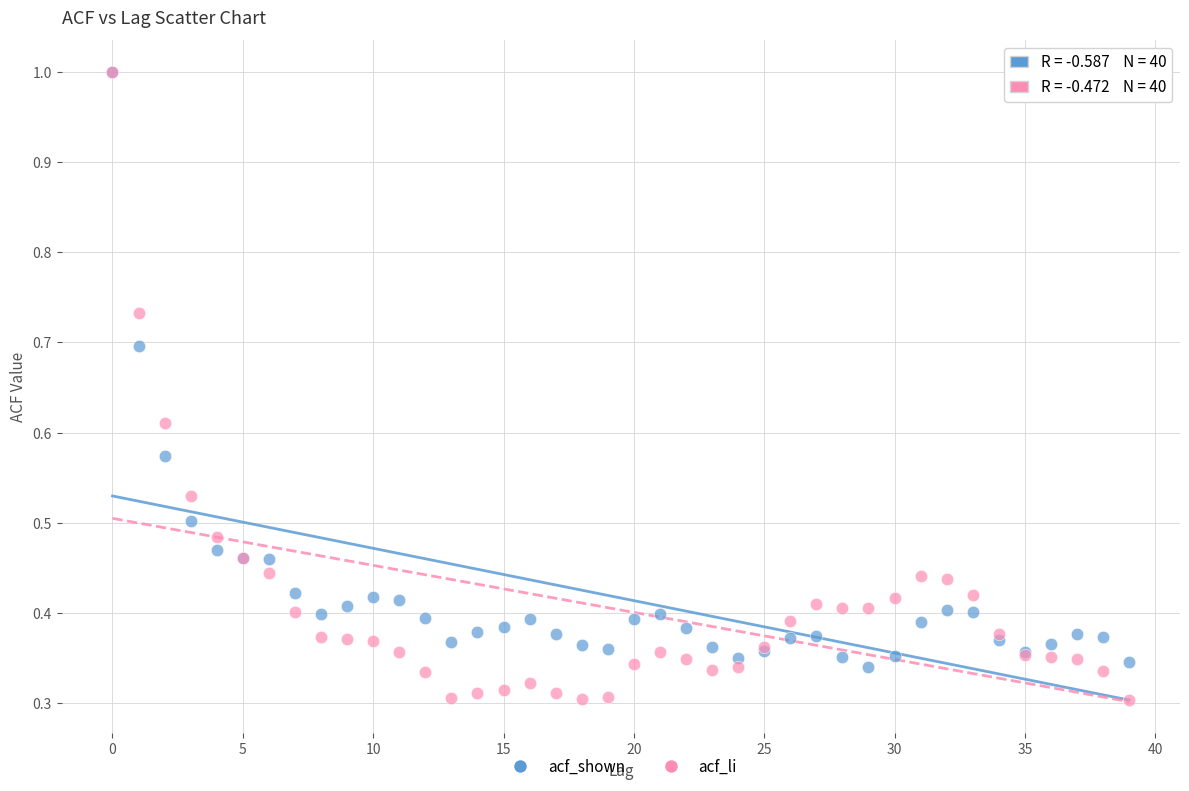

Which series has the largest Y range (max minus min)?

acf_li